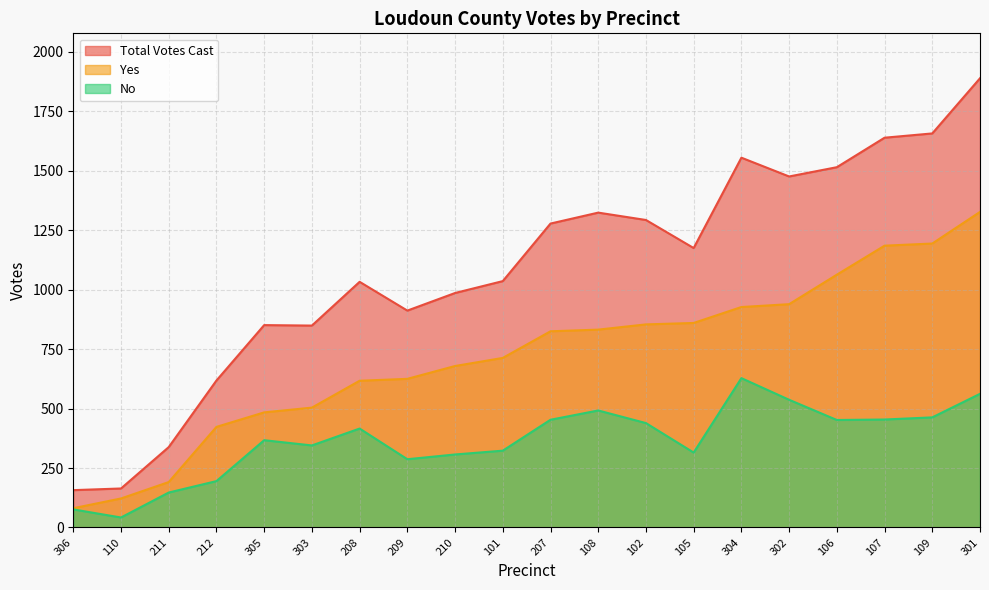

Which category has the lowest value in the Yes series?

306